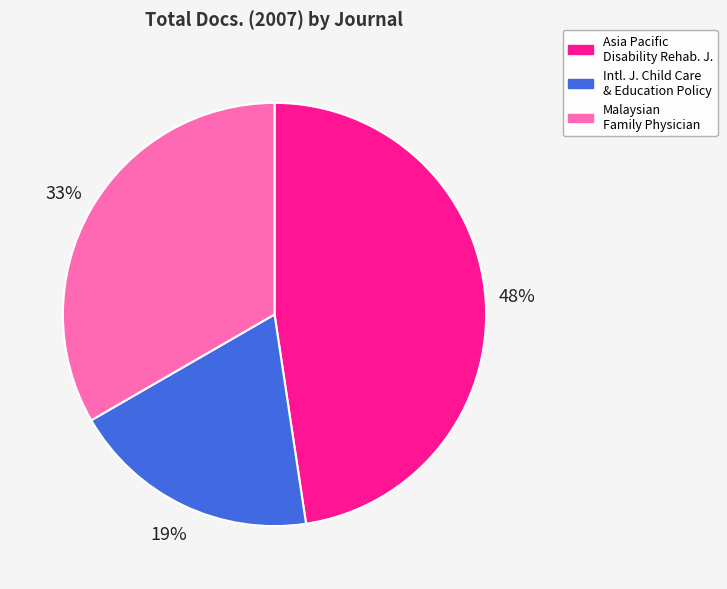

Do Asia Pacific Disability Rehab. J. and Intl. J. Child Care & Education Policy together represent more than half of the pie?

Yes